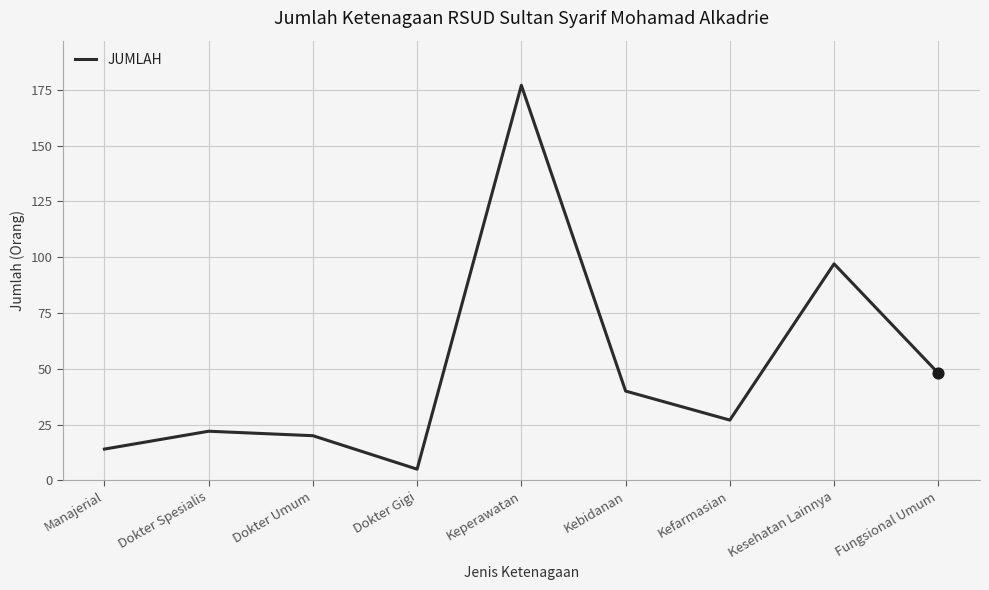

Which has a higher value, Kebidanan or Kesehatan Lainnya?

Kesehatan Lainnya